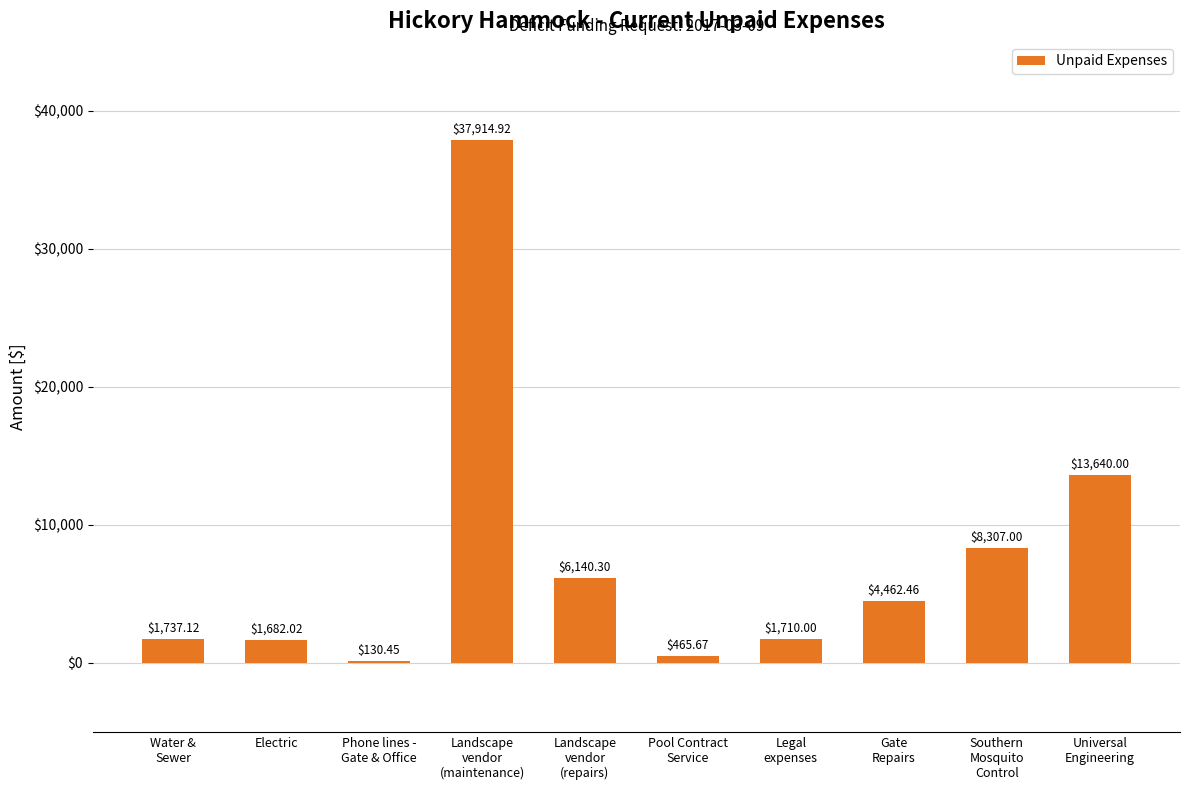

What is the sum of all values?

76189.9